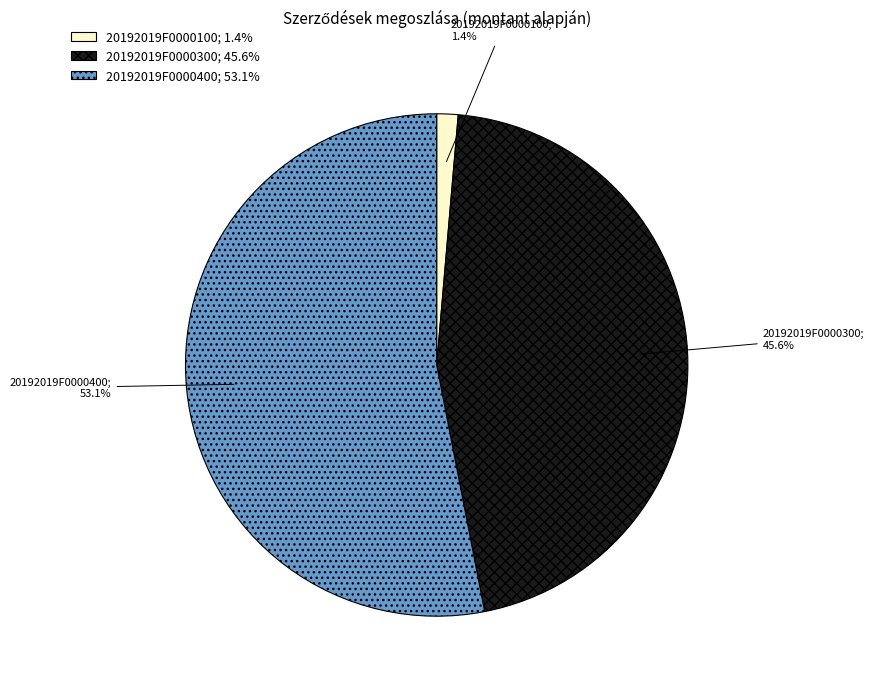

Which slice is the largest?

20192019F0000400